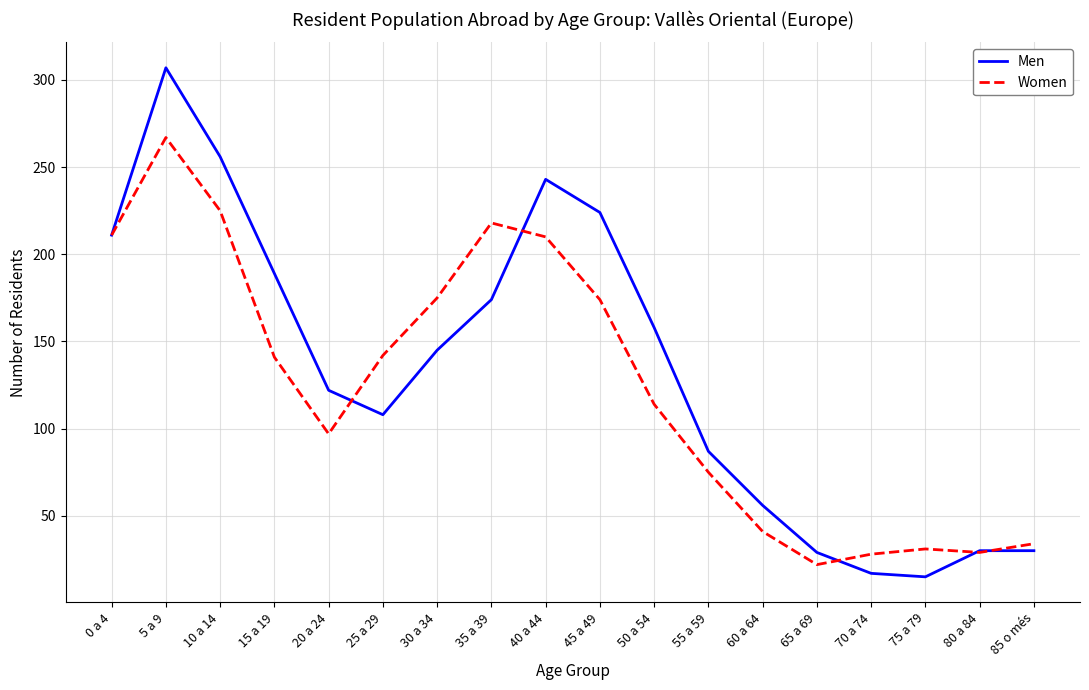

What position from the right is 45 a 49?

9